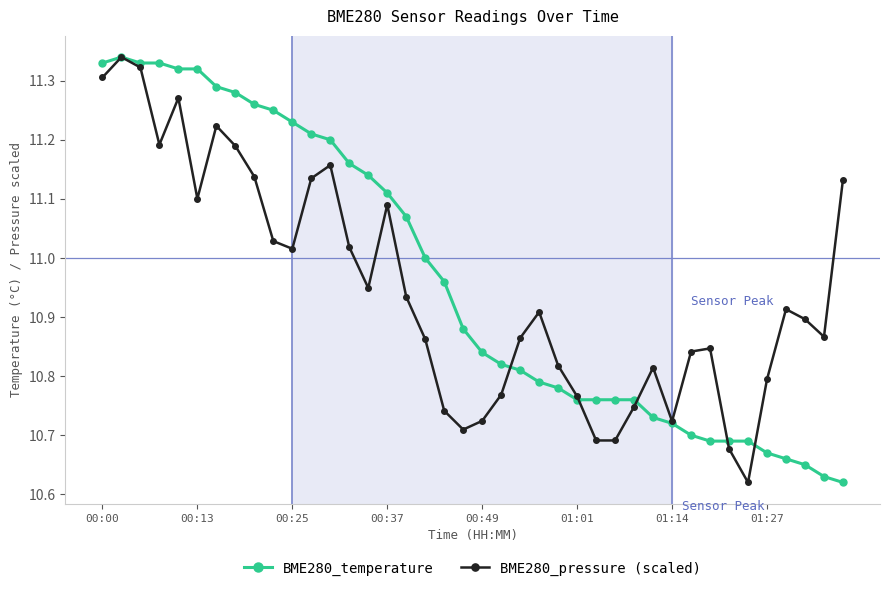

True or false: BME280_pressure (scaled) has more than 0 interior local peaks.

True